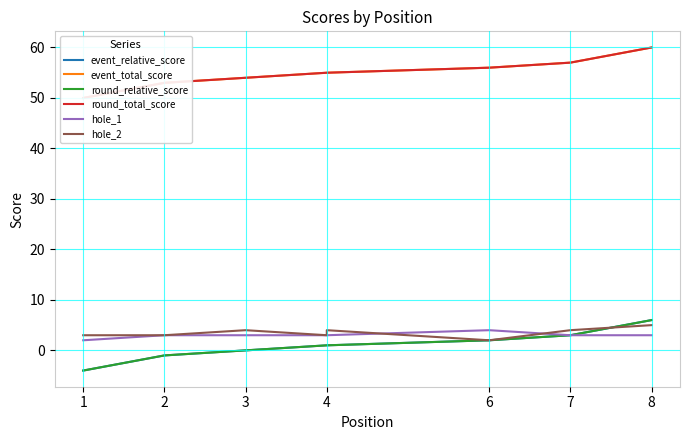

How many lines are shown in the chart?

6